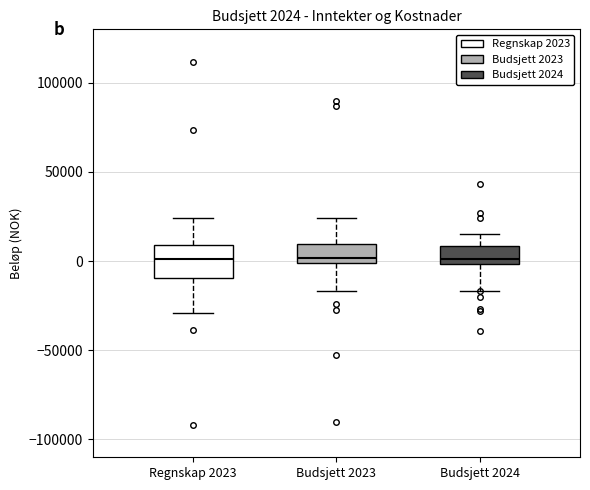

Which box is the tallest, from its lower edge to its upper edge?

Regnskap 2023